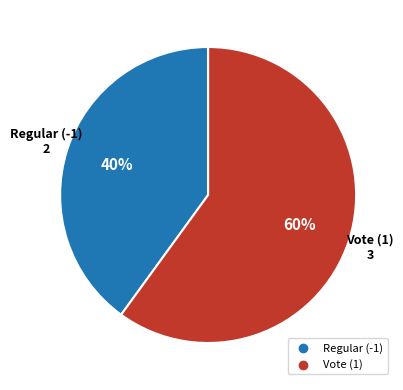

Combined, do Regular (-1) and Vote (1) account for over 50%?

Yes